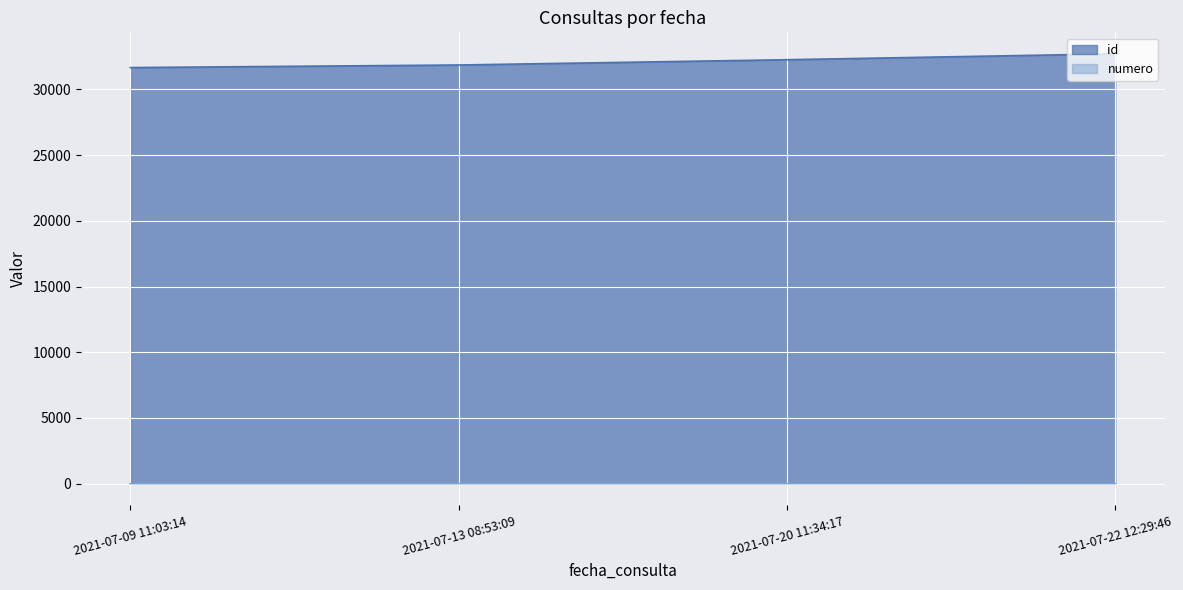

How many values in the id series exceed 32266?

1